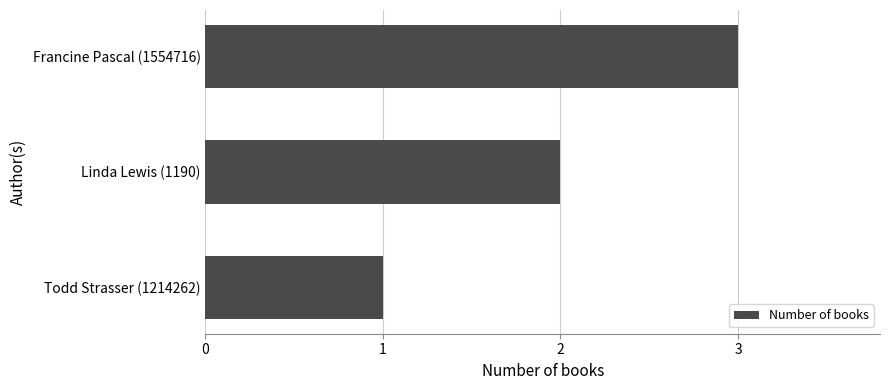

How many series are shown in this chart?

1